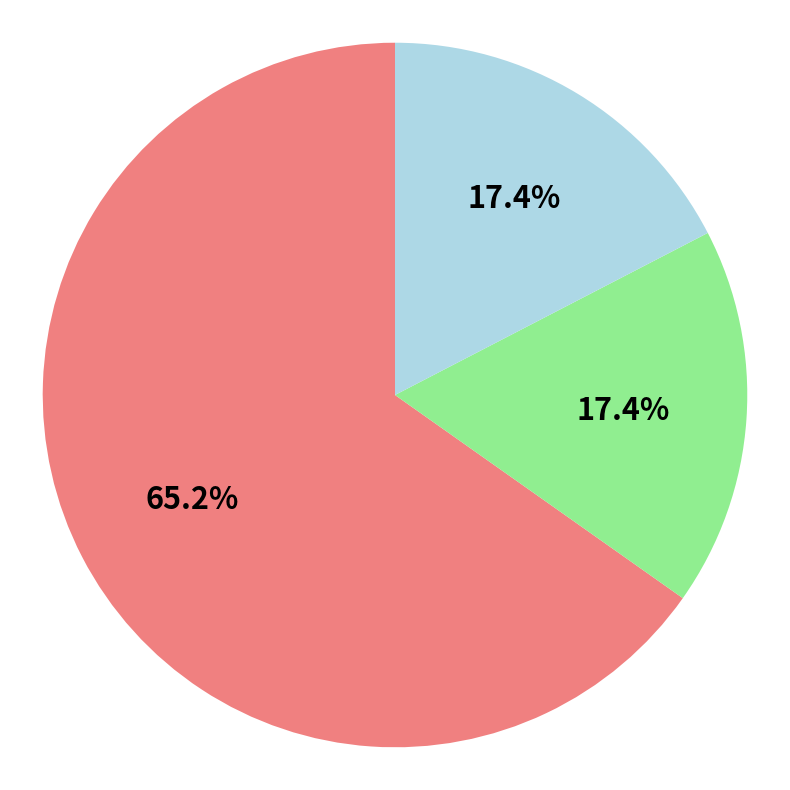

Is there any slice that represents more than half of the pie?

Yes